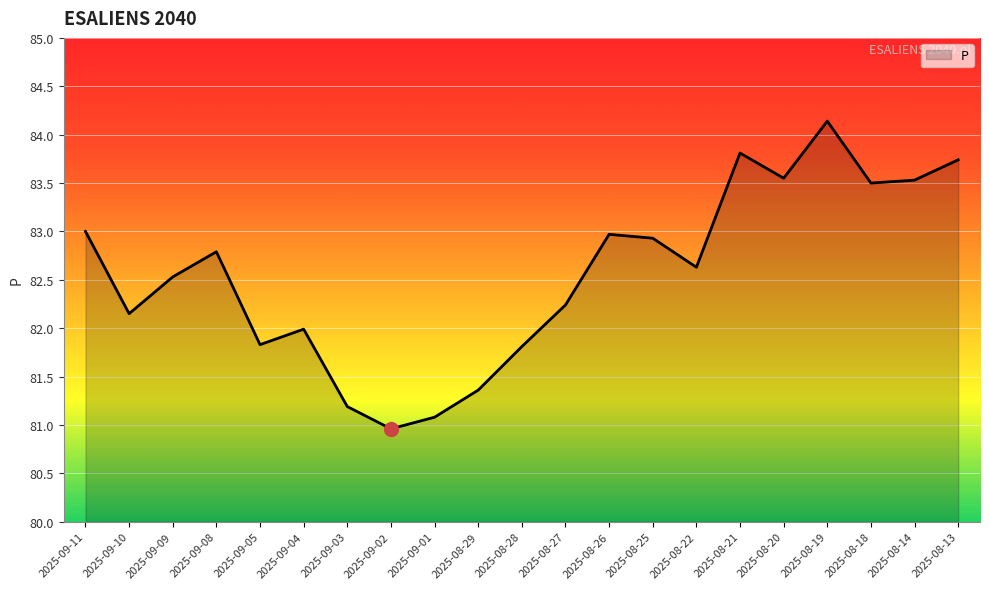

Is it true that the value at 2025-08-22 is 82.6?

True